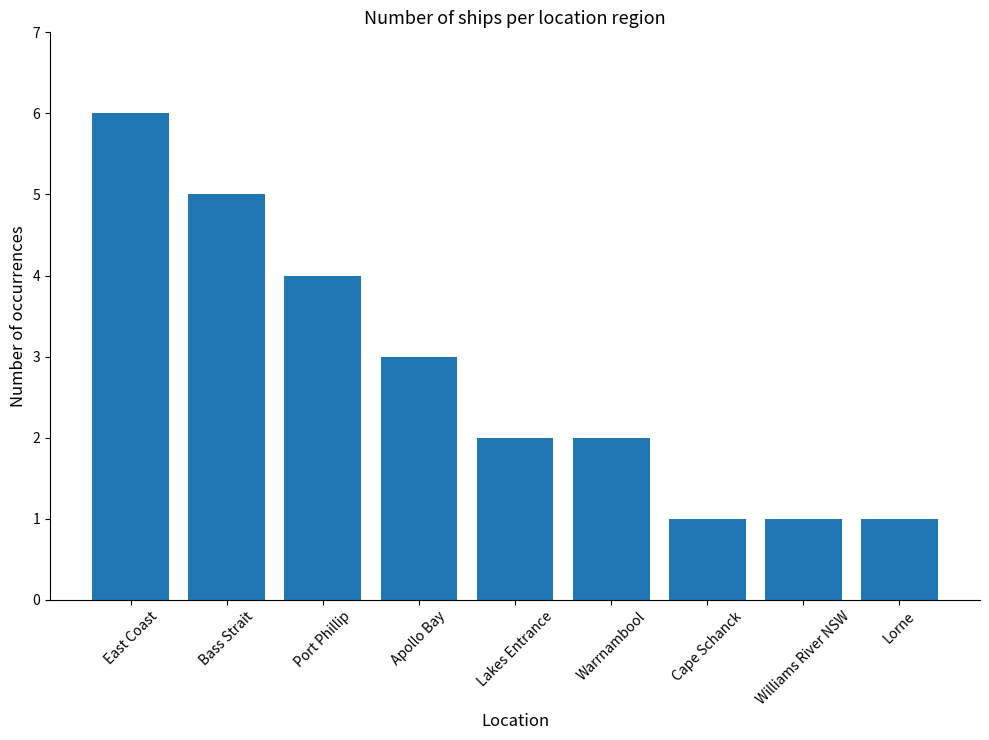

Between Cape Schanck and Lakes Entrance, which is larger?

Lakes Entrance